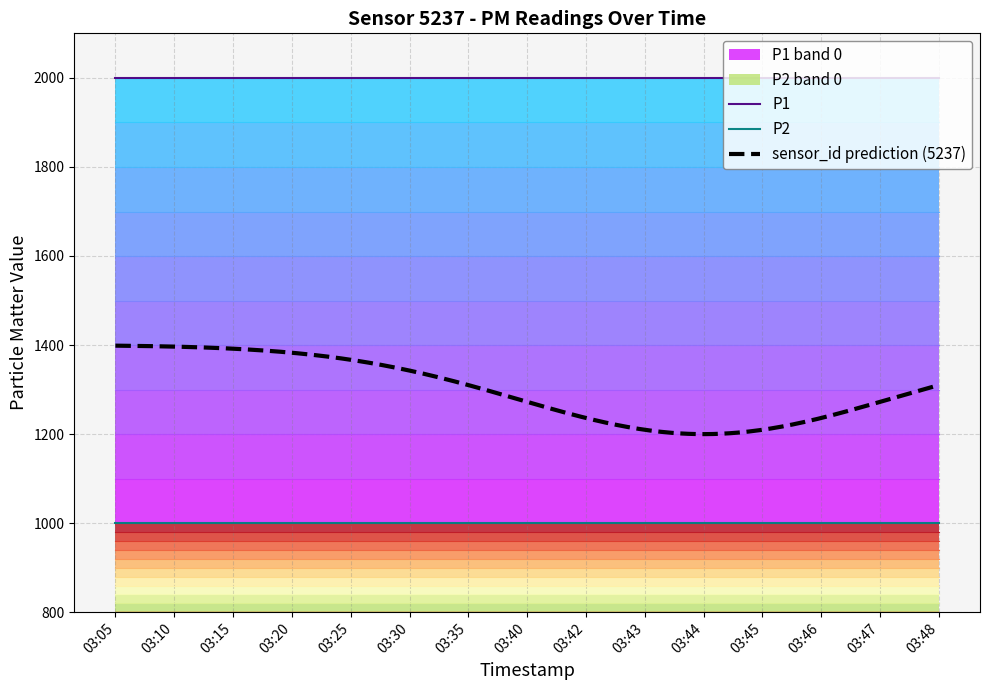

True or false: P2 has a value of 999.9 at 03:30.

True